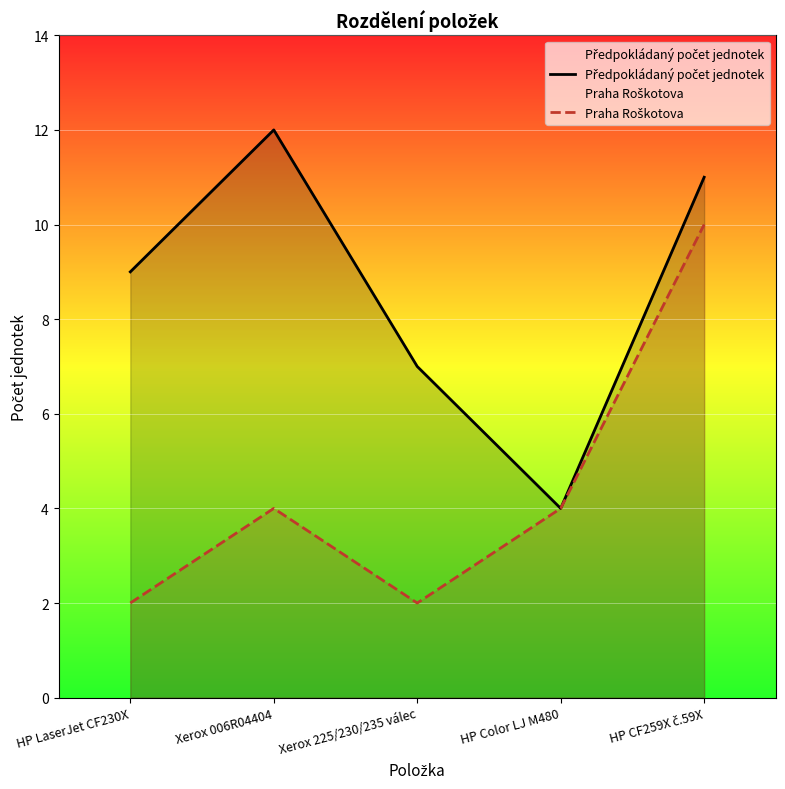

What is the difference between the highest and lowest values at HP LaserJet CF230X?

7